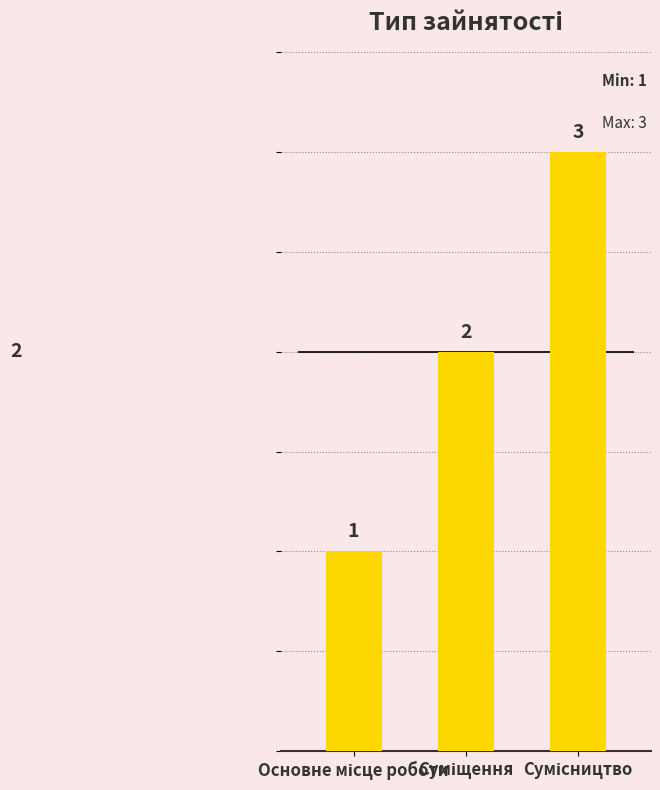

What is the label of the 1st bar from the right?

Сумісництво